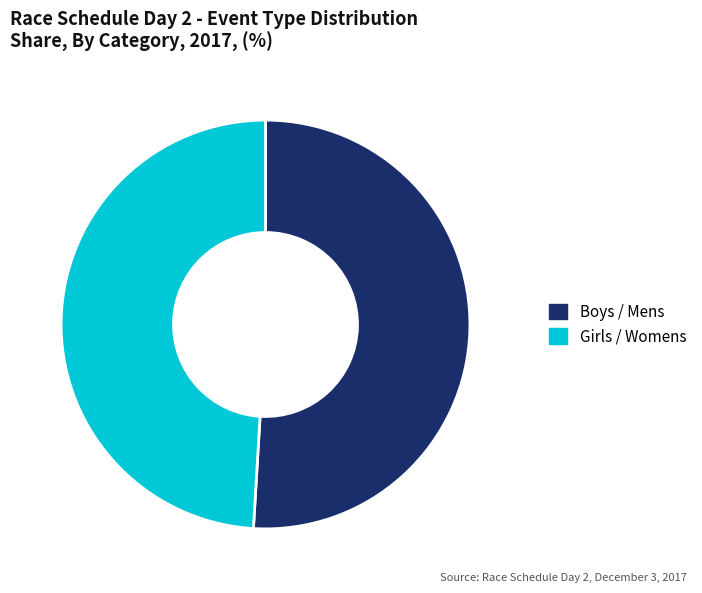

True or false: Boys / Mens accounts for 51% of the total.

True